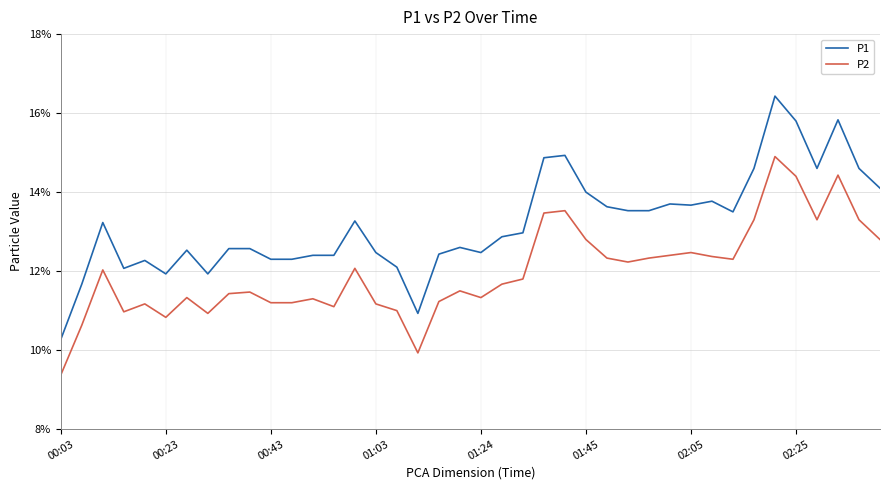

Which series has the largest total across all categories?

P1